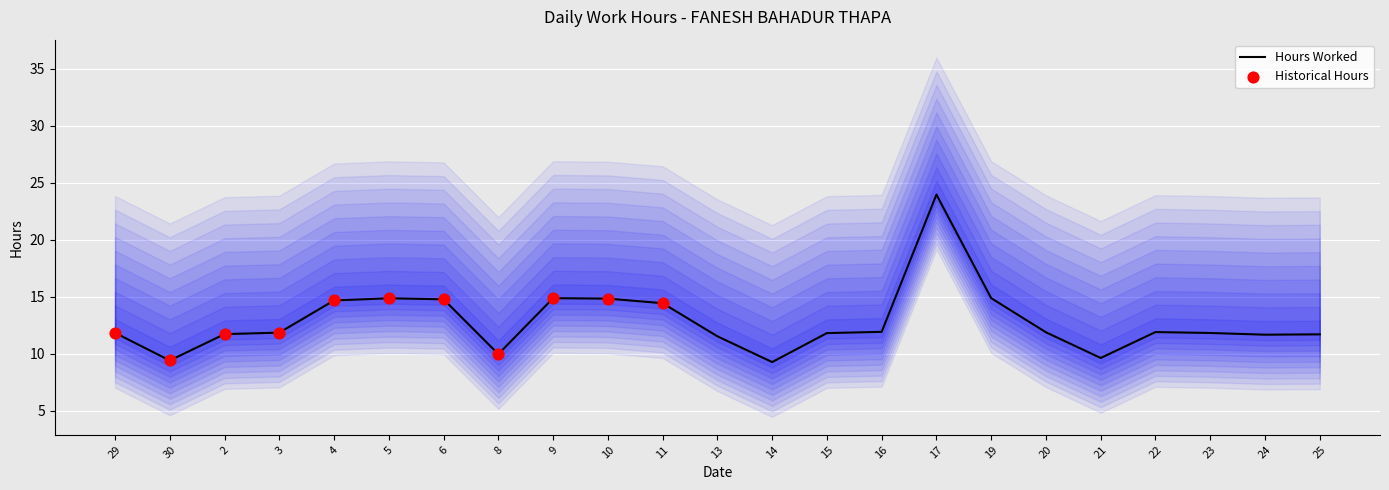

Approximately how many times larger is the value at 20 compared to 15?

1.0